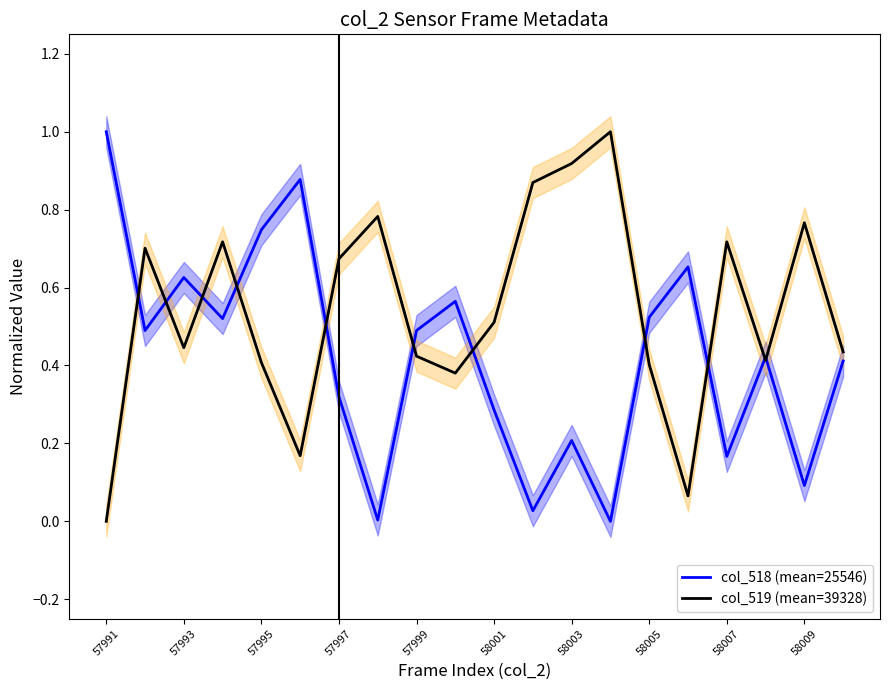

What is the sum of all col_518 (mean=25546) values?

8.4